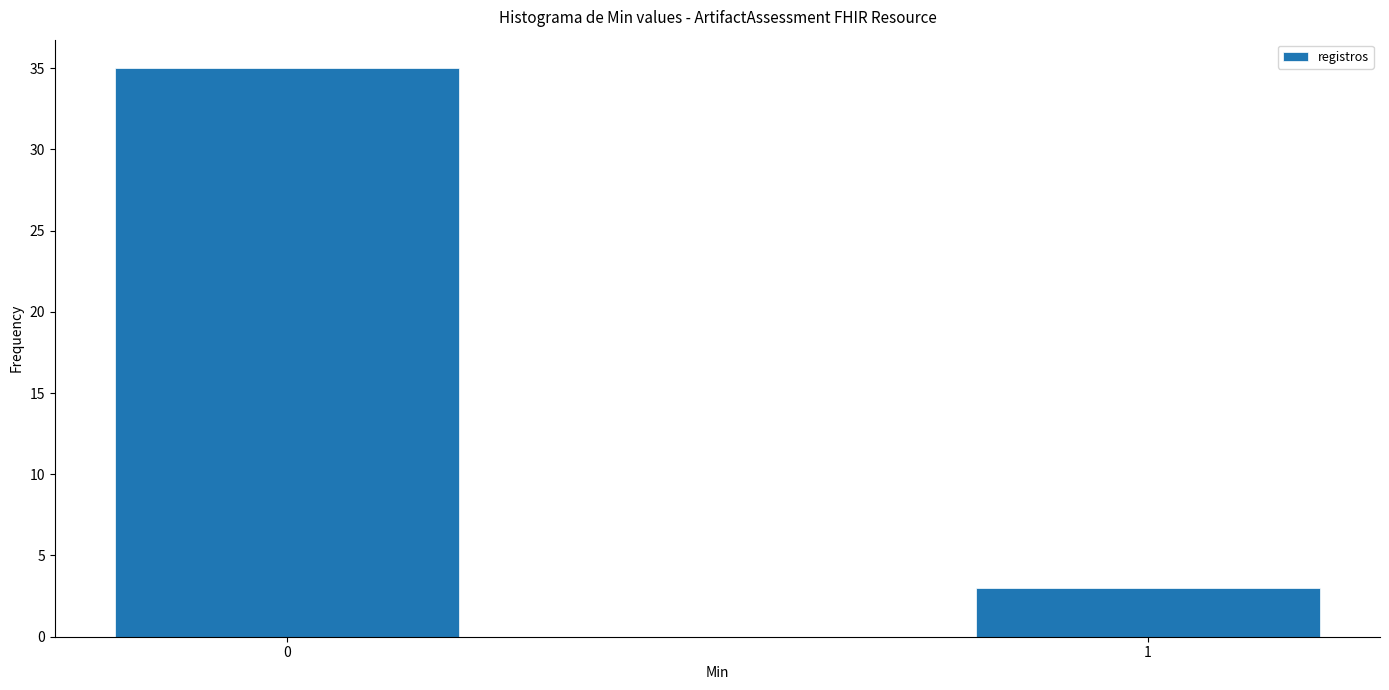

Reading right to left, transcribe all the data shown in this chart.

3	35